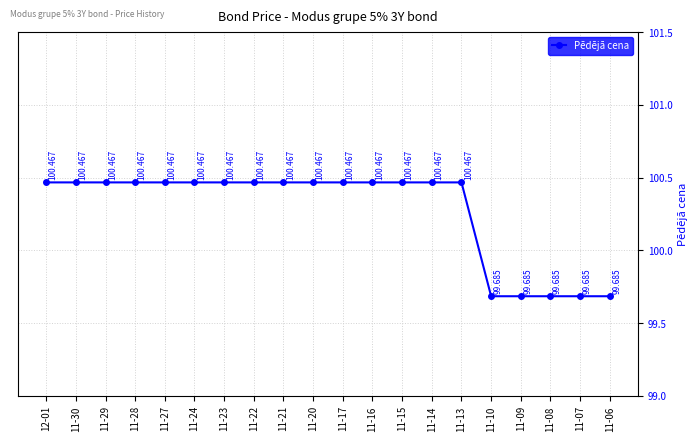

What is the difference between the second highest and second lowest values?

0.8